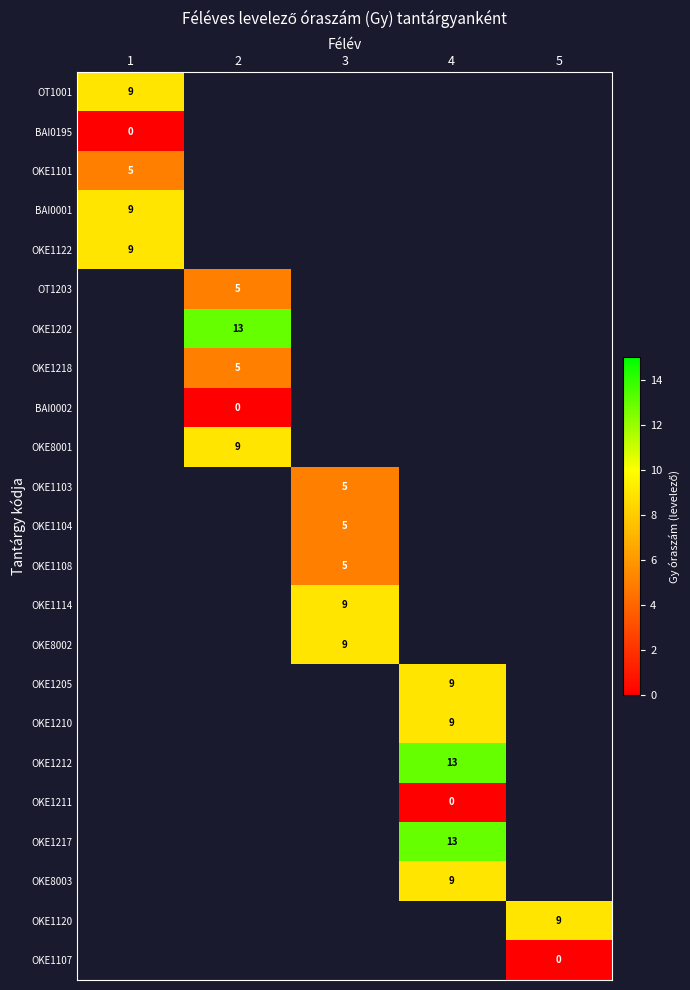

The OKE1114 series shows 14 at 3. True or false?

False